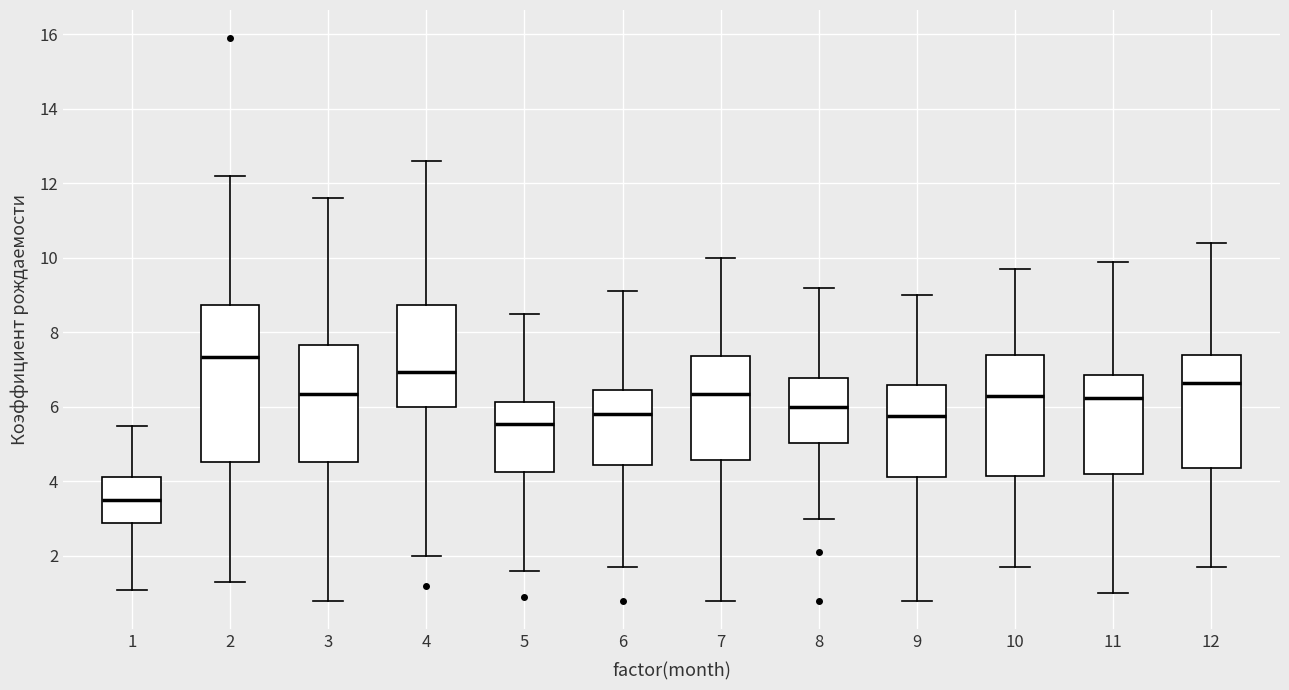

Which box's median line is the highest?

2